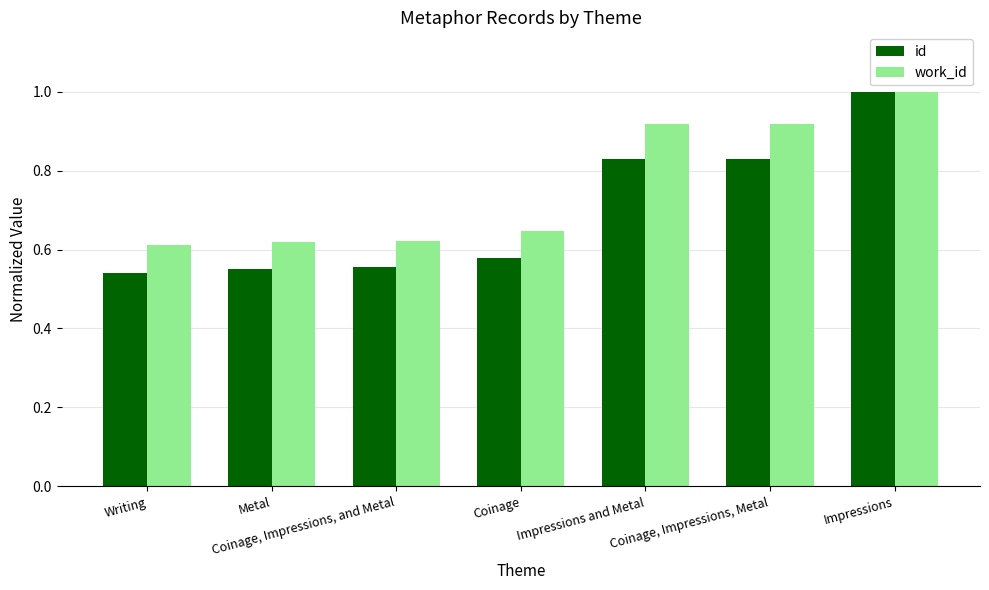

What is the maximum value for work_id?

1.0